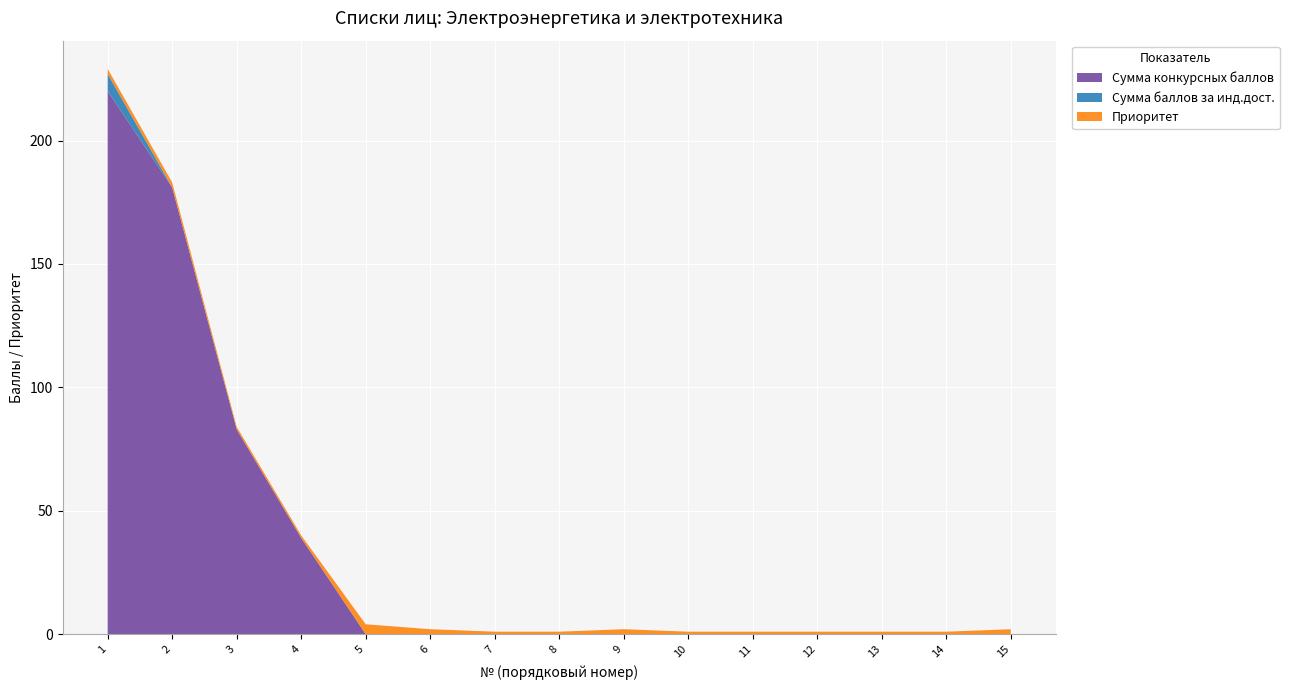

Reading left to right, extract all data points from this chart.

Сумма конкурсных баллов: 220	181	83	39	0	0	0	0	0	0	0	0	0	0	0
Сумма баллов за инд.дост.: 7	0	0	0	0	0	0	0	0	0	0	0	0	0	0
Приоритет: 2	2	1	1	4	2	1	1	2	1	1	1	1	1	2